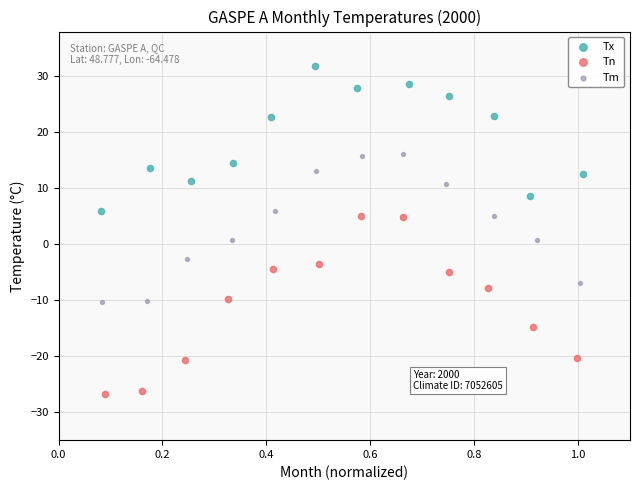

Which series contains the lowest Y value?

Tn